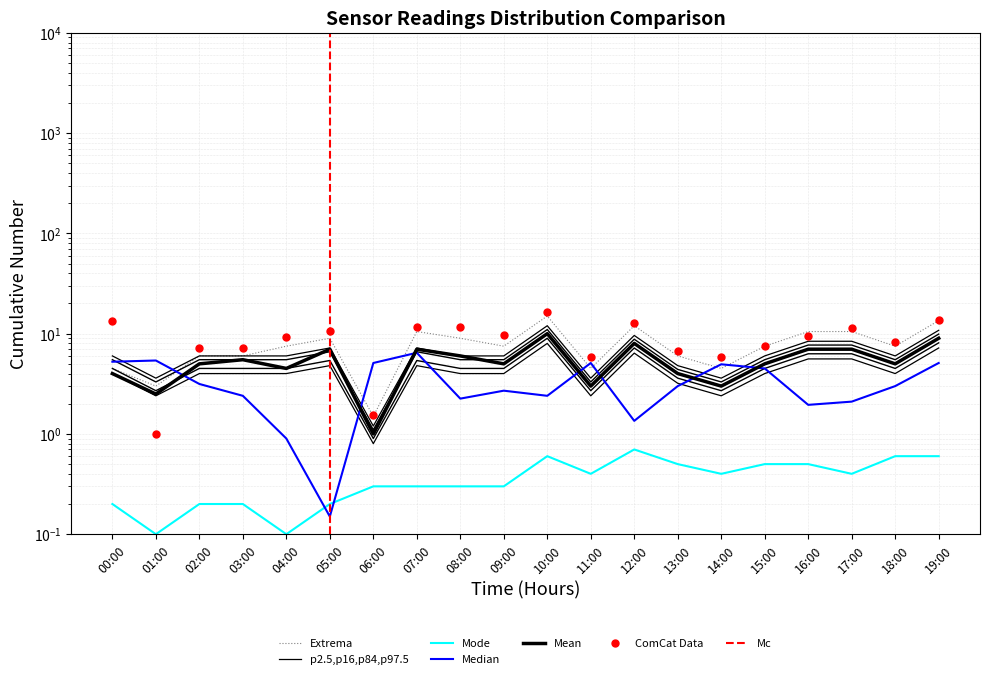

Between 13:00 and 09:00, which is larger?

09:00